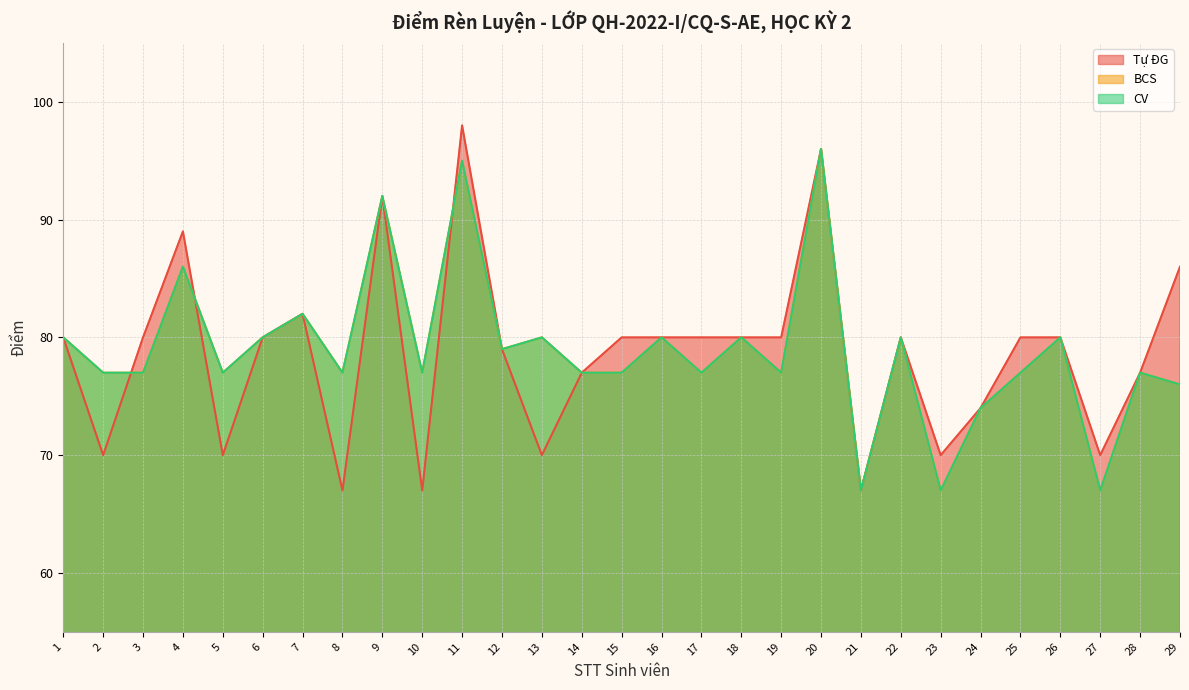

What is the approximate value of Tự ĐG at 17, to the nearest 10?

80